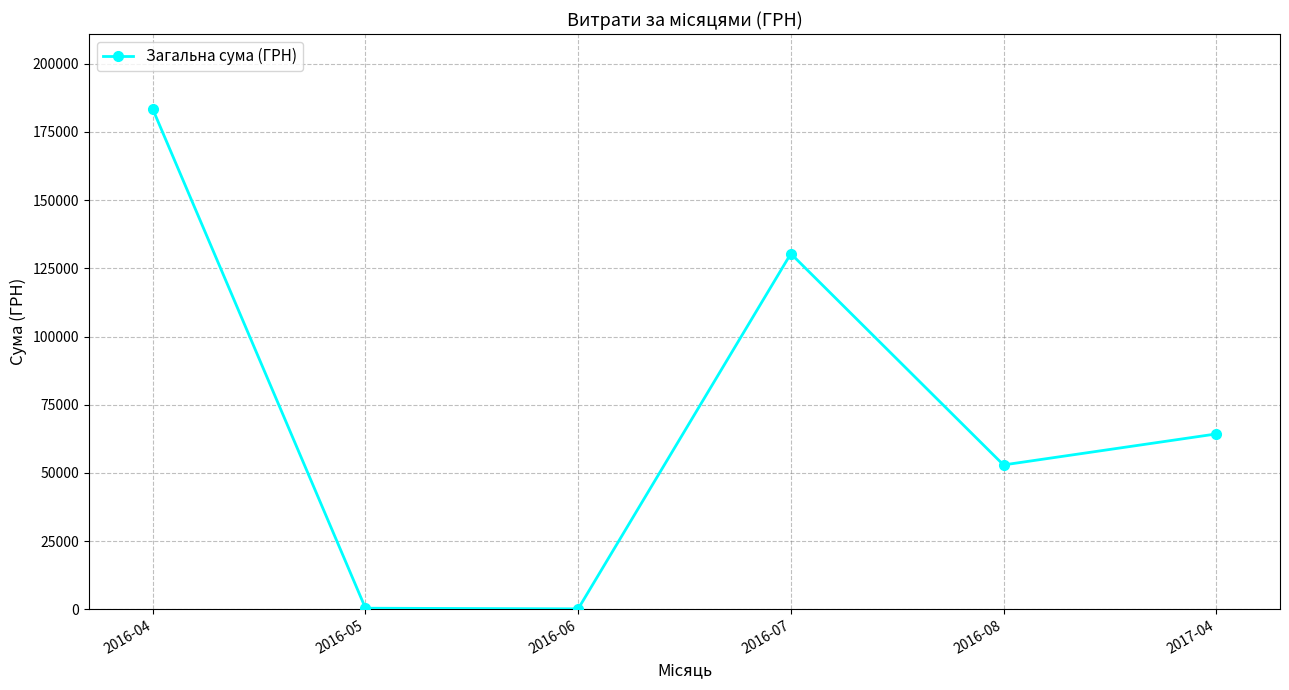

What is the change in value from 2016-06 to 2016-07?

+130203.7